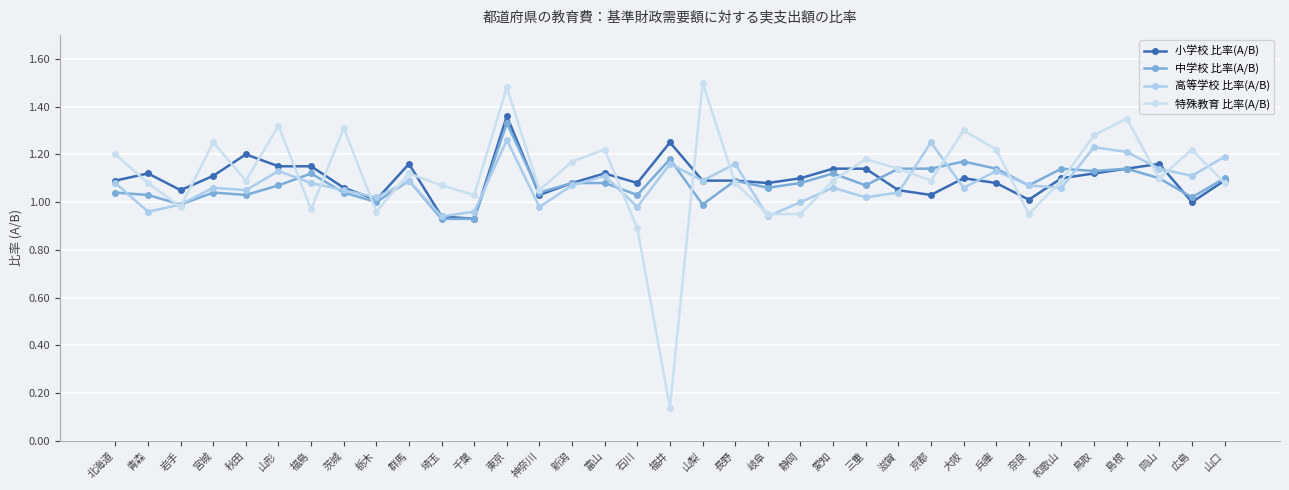

True or false: 小学校 比率(A/B) and 高等学校 比率(A/B) intersect in this chart.

True